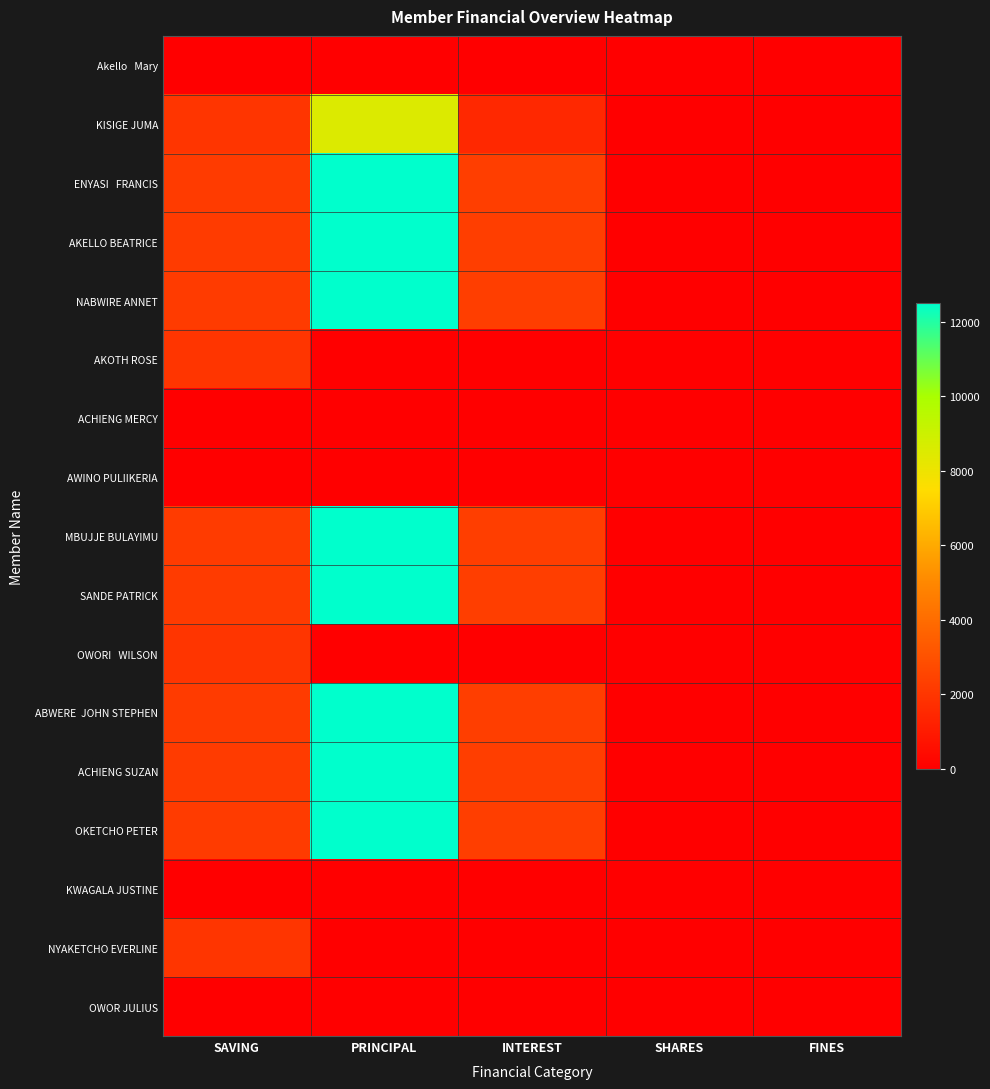

Rank the series by their maximum value, from lowest to highest.

Akello Mary, ACHIENG MERCY, AWINO PULIIKERIA, KWAGALA JUSTINE, OWOR JULIUS, AKOTH ROSE, OWORI WILSON, NYAKETCHO EVERLINE, KISIGE JUMA, ENYASI FRANCIS, AKELLO BEATRICE, NABWIRE ANNET, MBUJJE BULAYIMU, SANDE PATRICK, ABWERE JOHN STEPHEN, ACHIENG SUZAN, OKETCHO PETER